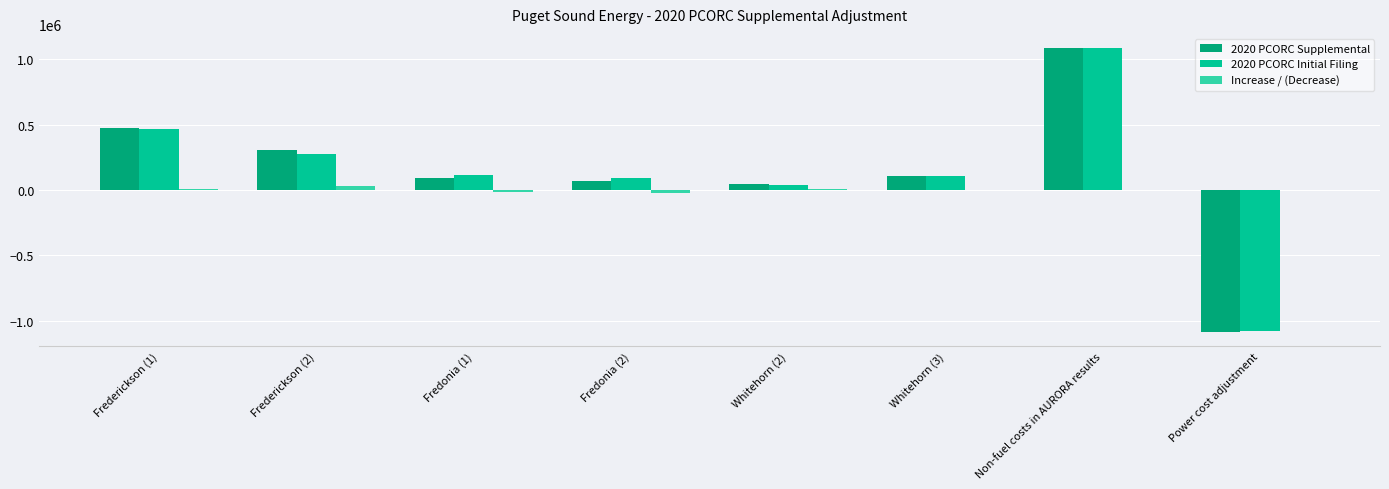

The value of 2020 PCORC Supplemental at Fredonia (1) is 94713.3. True or false?

True